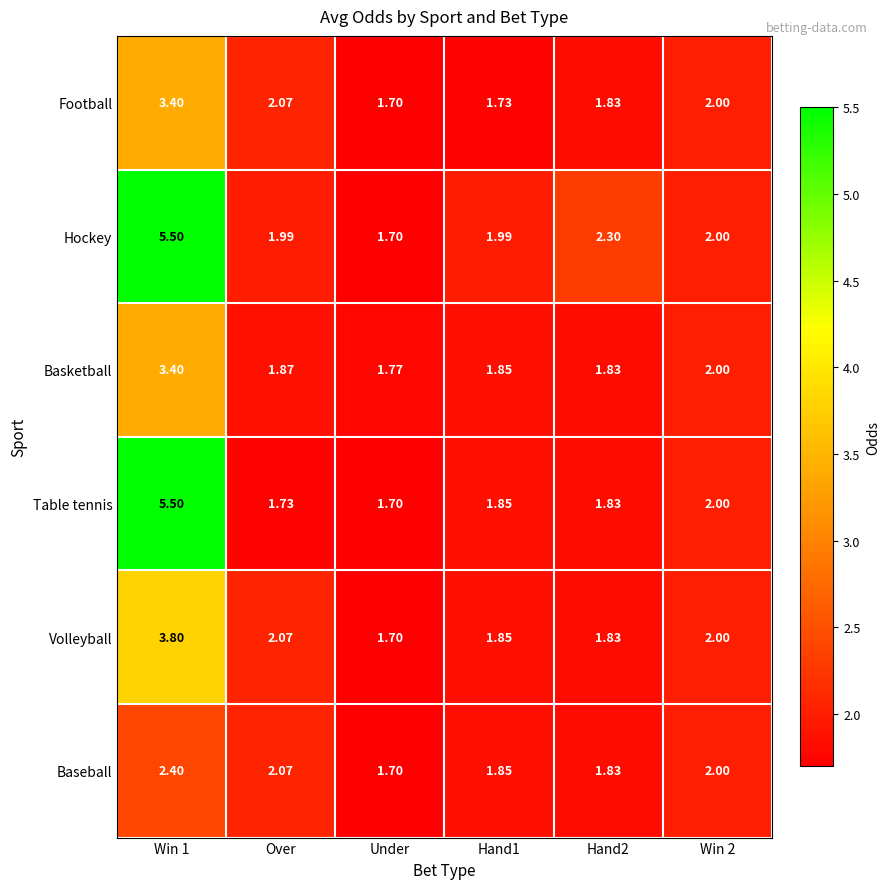

At which label does Baseball reach its minimum?

Under